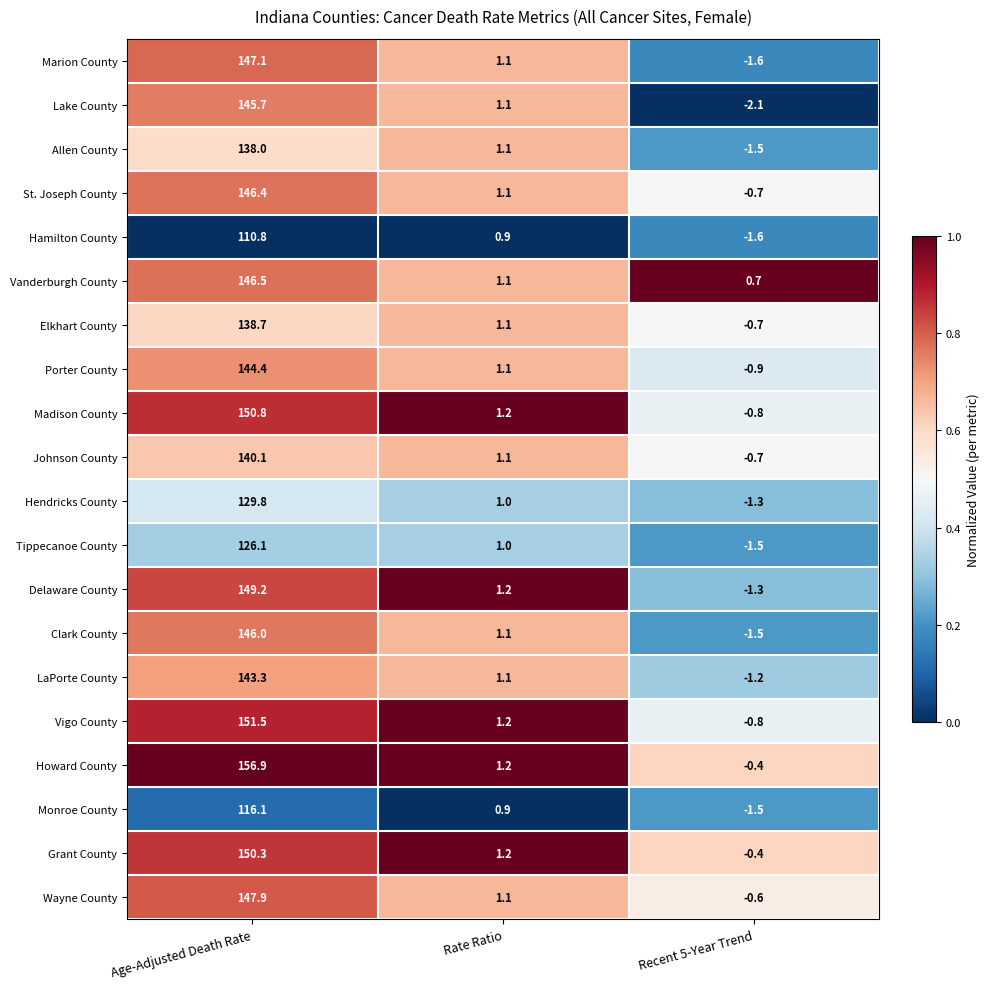

True or false: Tippecanoe County has a value of 197.7 at Age-Adjusted Death Rate.

False